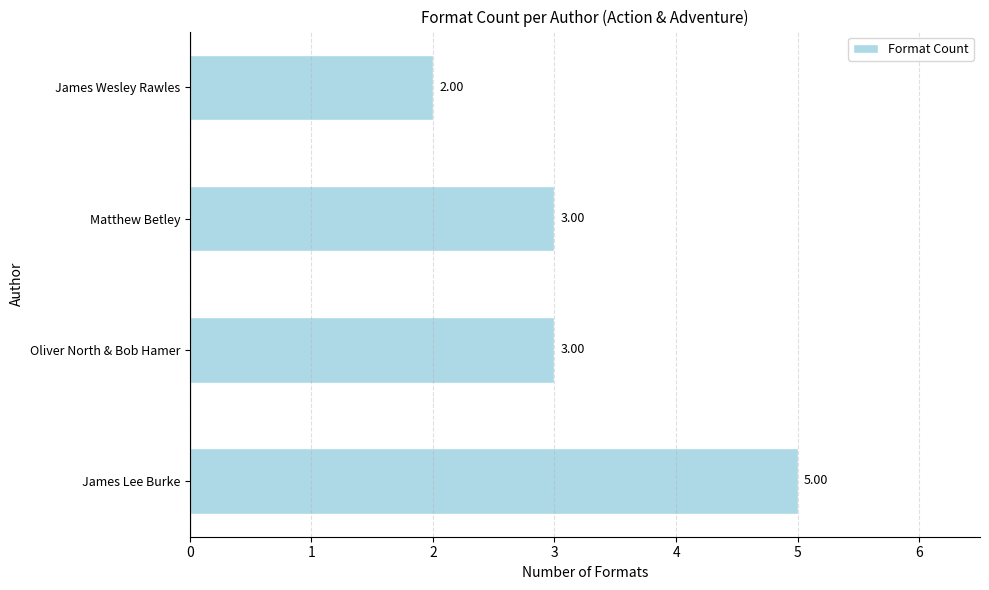

What is the average value?

3